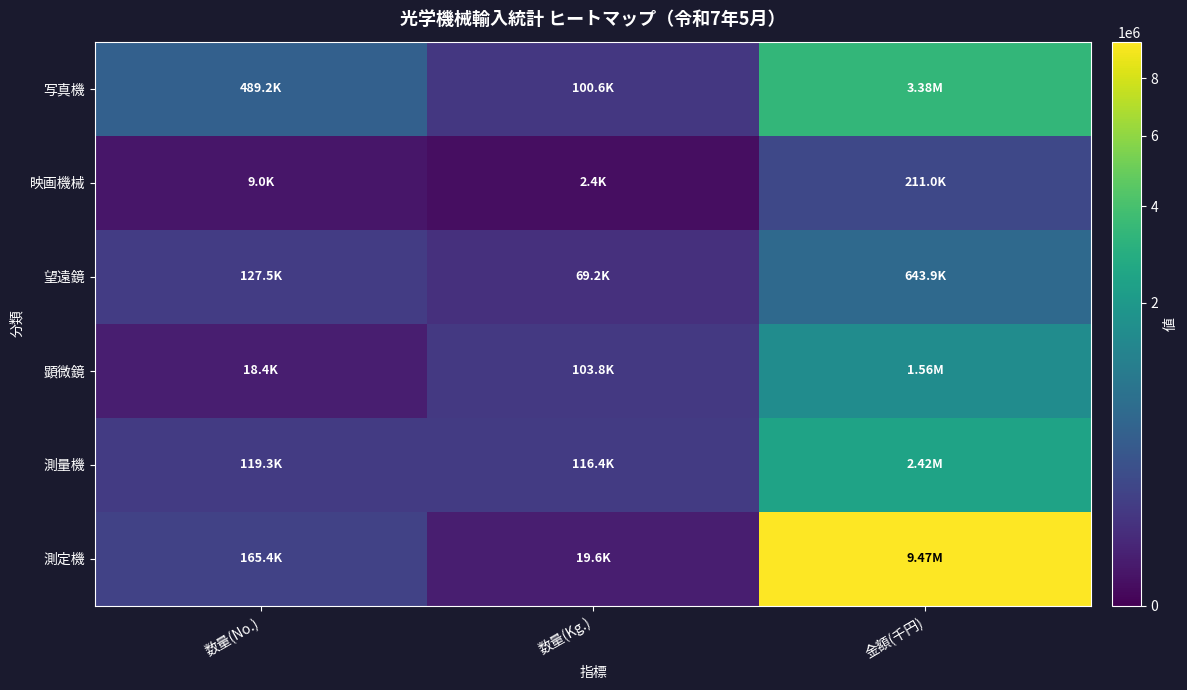

What is the maximum value shown in the chart?

9465505